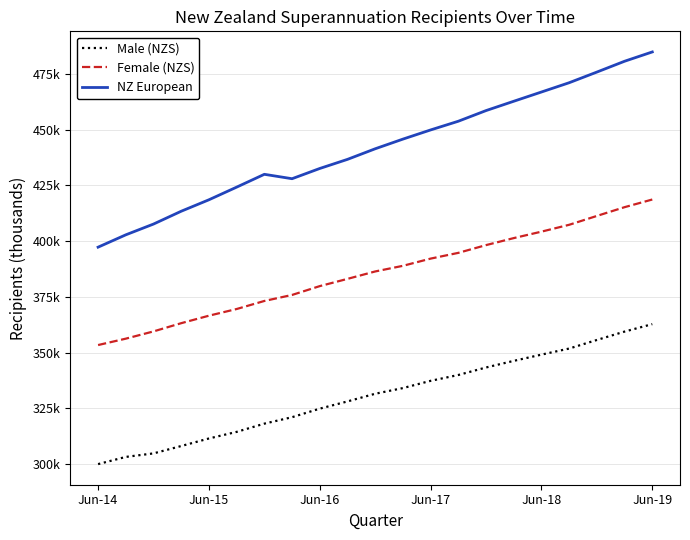

Reading right to left, extract all data points from this chart.

Male (NZS): 362.7	359.4	355.6	351.8	349.1	346.2	343.3	339.9	337.3	334.0	331.5	328.0	324.8	321.0	318.1	314.4	311.4	308.0	304.7	303.1	299.9
Female (NZS): 418.7	415.3	411.3	407.3	404.3	401.4	398.2	394.7	392.2	388.9	386.4	383.1	379.8	375.8	373.1	369.5	366.5	363.2	359.5	356.2	353.4
NZ European: 484.9	480.8	475.9	471.1	467.0	462.8	458.6	453.8	449.9	445.8	441.5	436.7	432.6	428.0	430.0	424.2	418.6	413.4	407.7	402.8	397.3